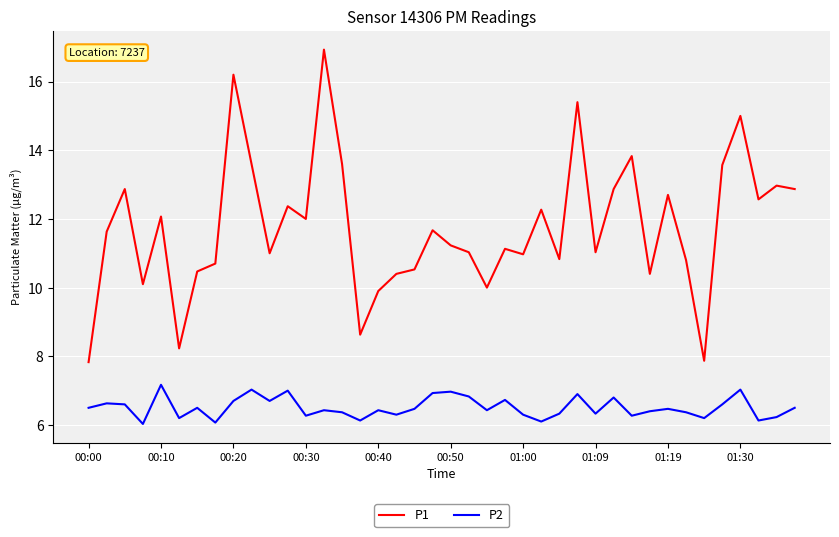

What is the difference between the maximum and minimum values in the P1 series?

9.1